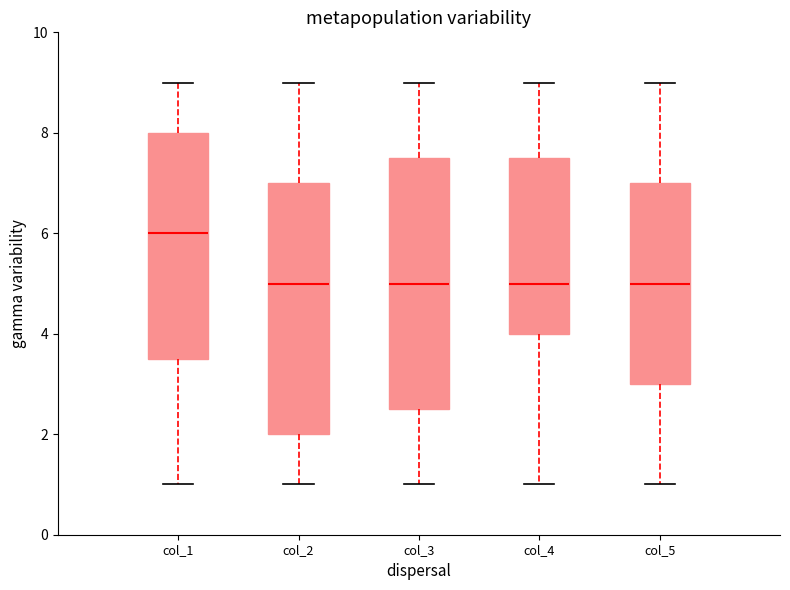

Reading left to right, read every box against the y-axis: the position of its median line, the range the box covers, and the ends of its whiskers. The values are not printed on the chart, so give them approximately, as read against the axis.

col_1: median 6.0, box 3.6 to 8.0, whiskers 1.0 to 9.0
col_2: median 5.0, box 2.0 to 7.0, whiskers 1.0 to 9.0
col_3: median 5.0, box 2.6 to 7.6, whiskers 1.0 to 9.0
col_4: median 5.0, box 4.0 to 7.6, whiskers 1.0 to 9.0
col_5: median 5.0, box 3.0 to 7.0, whiskers 1.0 to 9.0